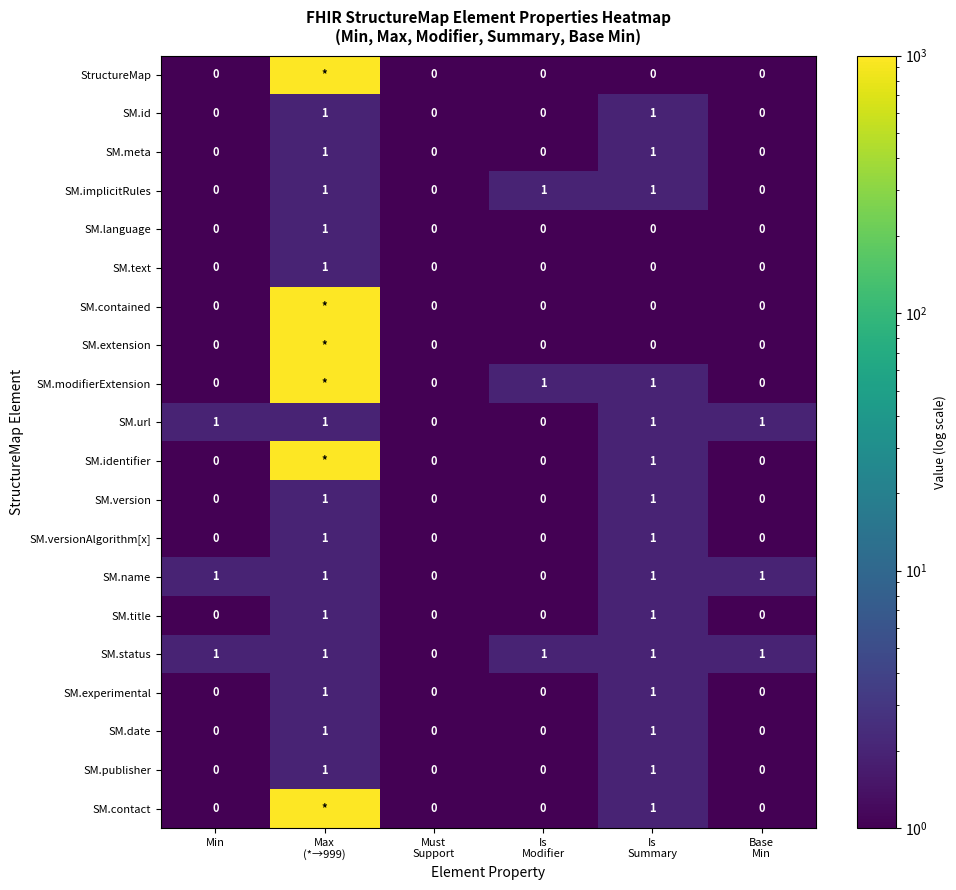

How many SM.url values are between 0 and 1?

6